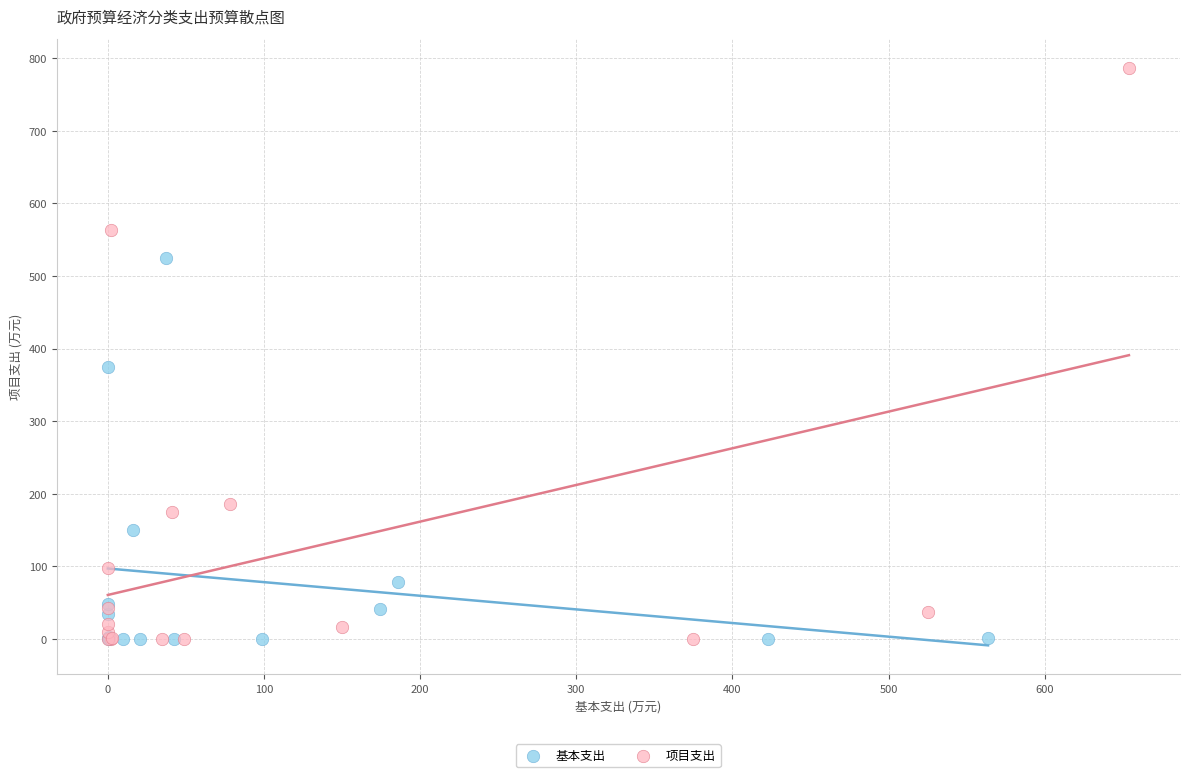

Which series reaches the maximum Y coordinate?

项目支出